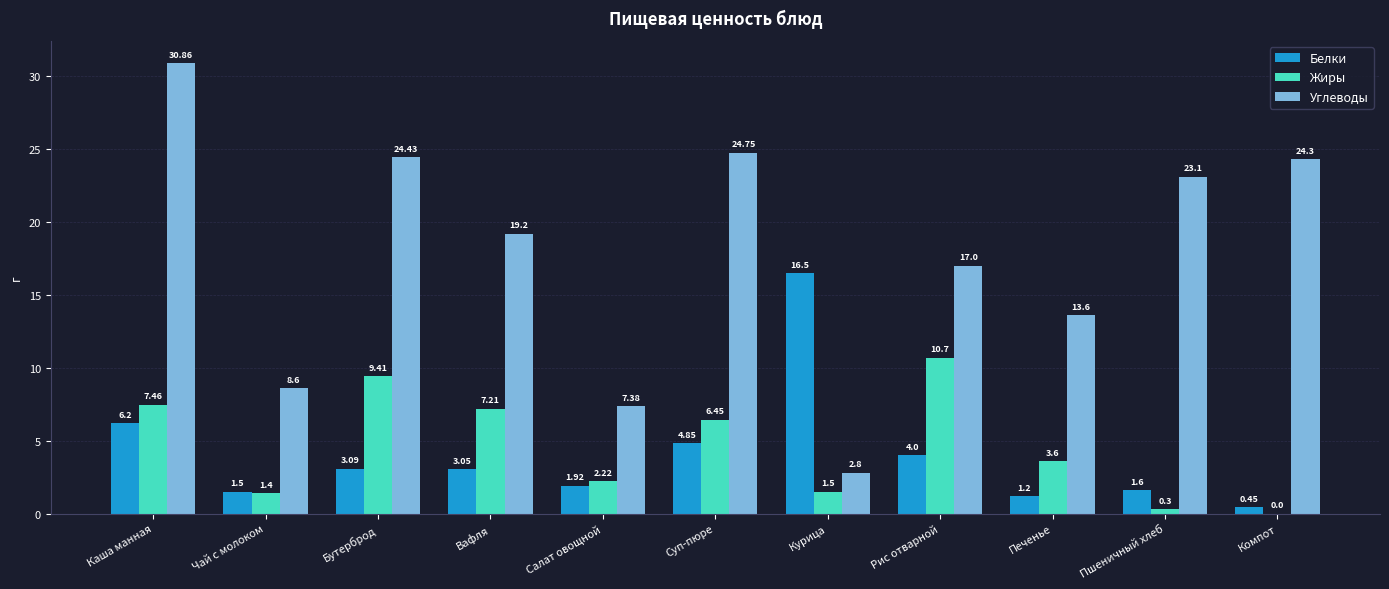

Which series changed the most between Вафля and Печенье?

Углеводы